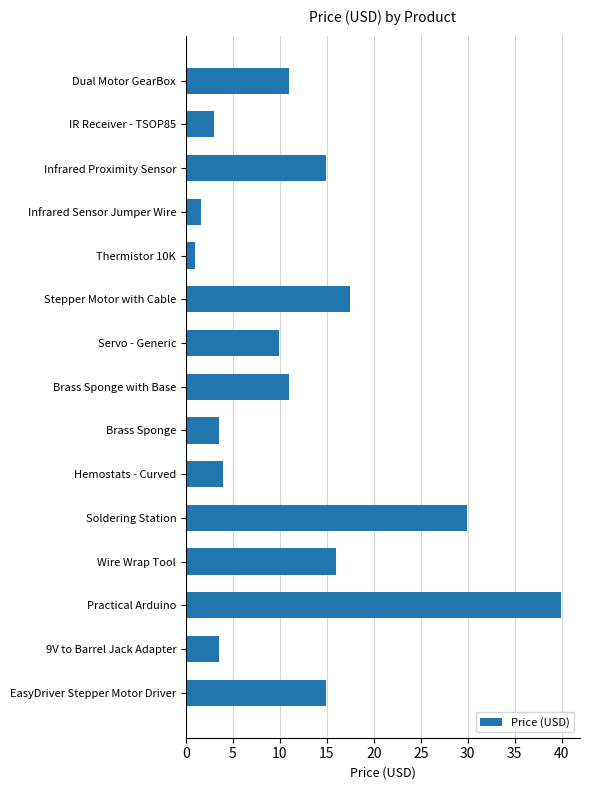

What is the difference between the maximum and minimum values?

39.0